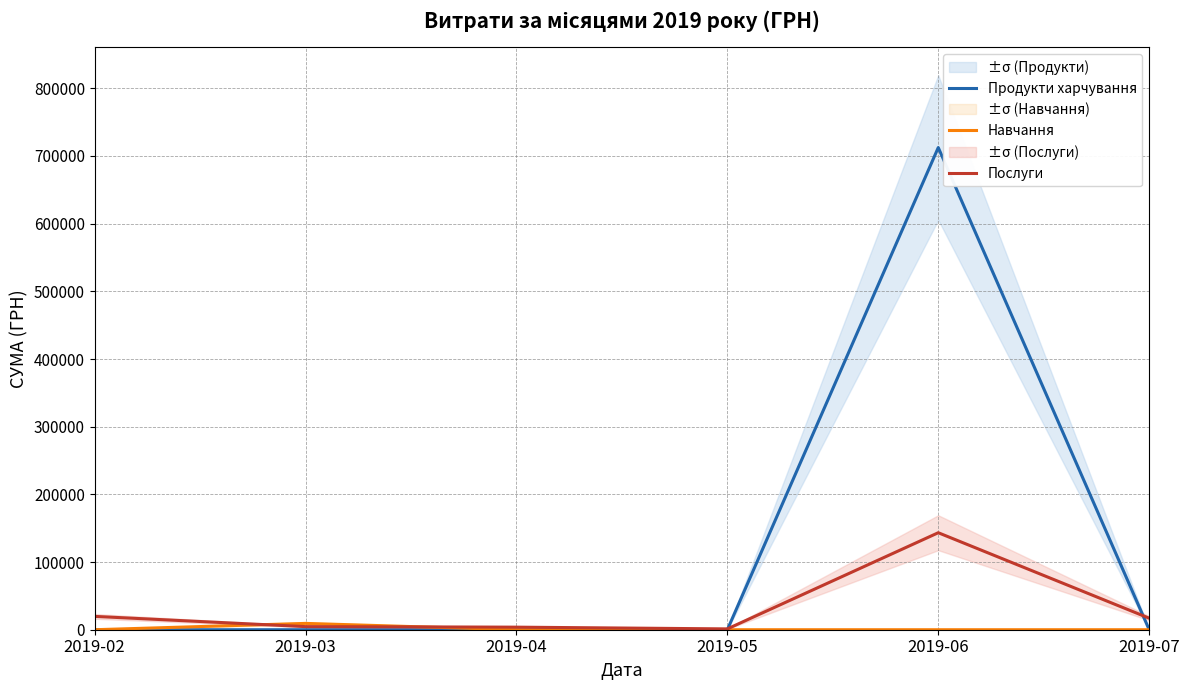

How many data points does each series have?

6